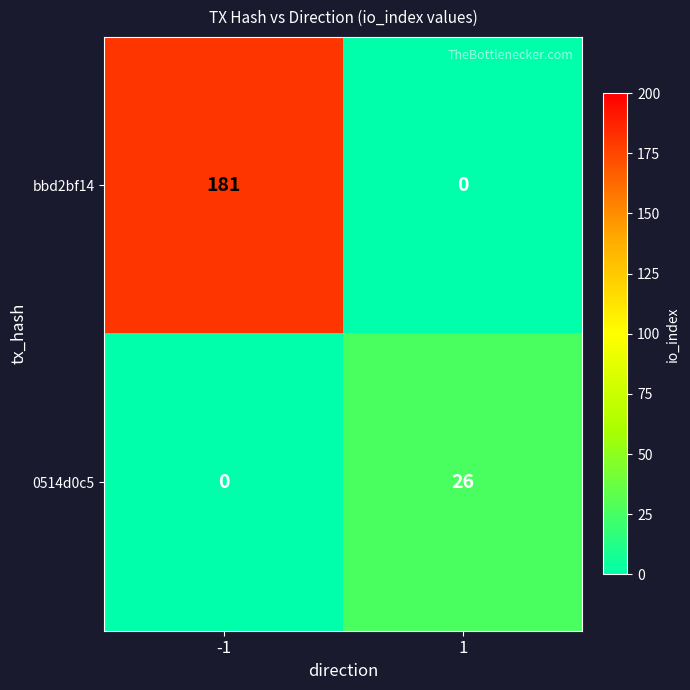

Reading right to left, extract all data points from this chart.

bbd2bf14: 0	181
0514d0c5: 26	0